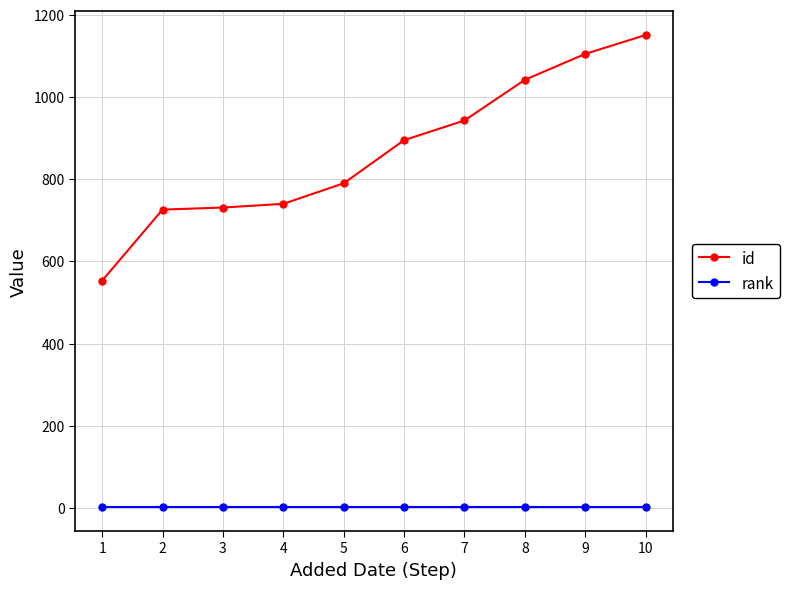

True or false: rank and id intersect in this chart.

False